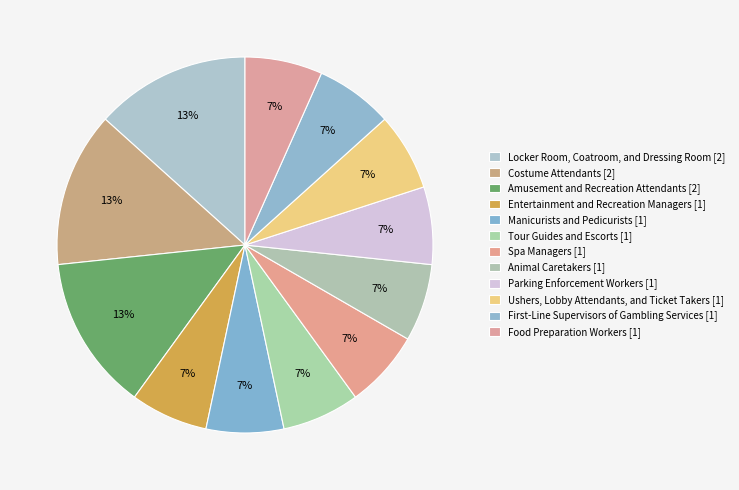

Does Parking Enforcement Workers account for over 50% of the chart?

No